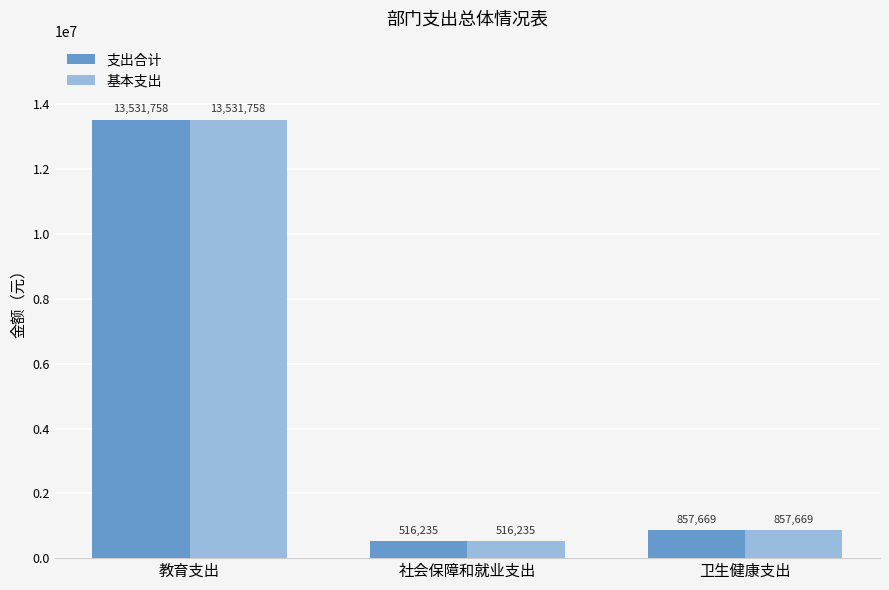

At which label does 支出合计 reach its minimum?

社会保障和就业支出